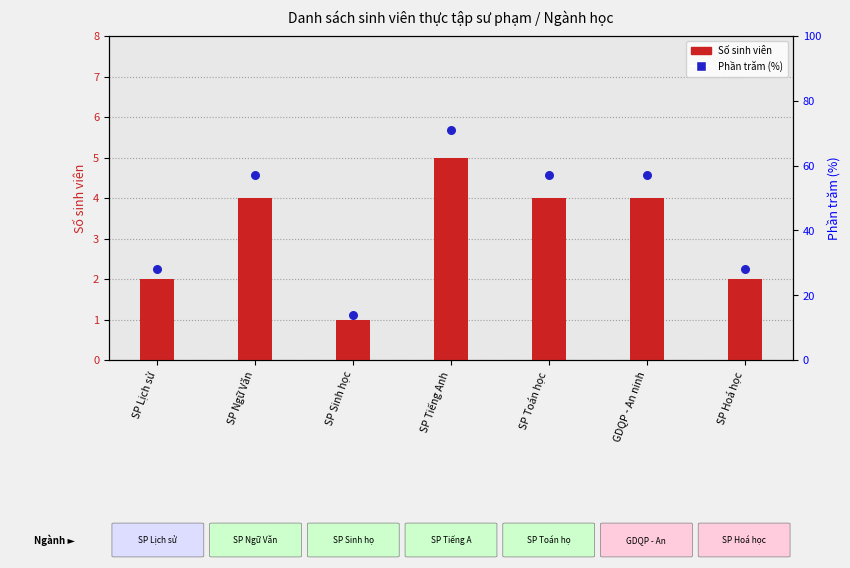

Is the value of Số sinh viên at SP Lịch sử greater than the value of Phần trăm (%) at SP Tiếng Anh?

No